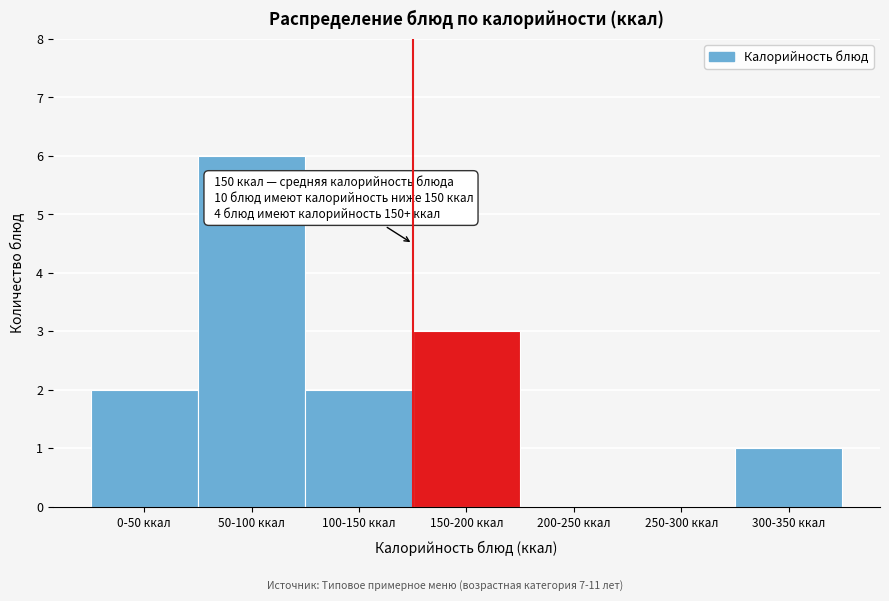

Reading left to right, what are all the values shown in this chart?

0-50 ккал=2	50-100 ккал=6	100-150 ккал=2	150-200 ккал=3	200-250 ккал=0	250-300 ккал=0	300-350 ккал=1